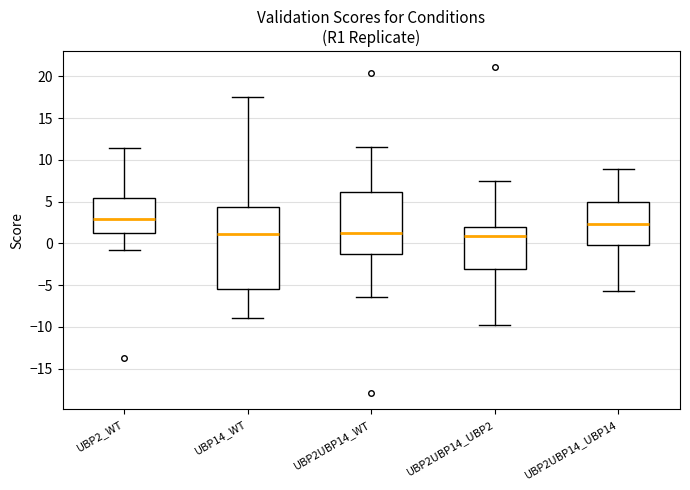

Reading left to right, read every box against the y-axis: the position of its median line, the range the box covers, and the ends of its whiskers. The values are not printed on the chart, so give them approximately, as read against the axis.

UBP2_WT: median 3.0, box 1.0 to 5.5, whiskers -1.0 to 11.5
UBP14_WT: median 1.0, box -5.5 to 4.5, whiskers -9.0 to 17.5
UBP2UBP14_WT: median 1.0, box -1.5 to 6.0, whiskers -6.5 to 11.5
UBP2UBP14_UBP2: median 1.0, box -3.0 to 2.0, whiskers -10.0 to 7.5
UBP2UBP14_UBP14: median 2.5, box 0.0 to 5.0, whiskers -5.5 to 9.0